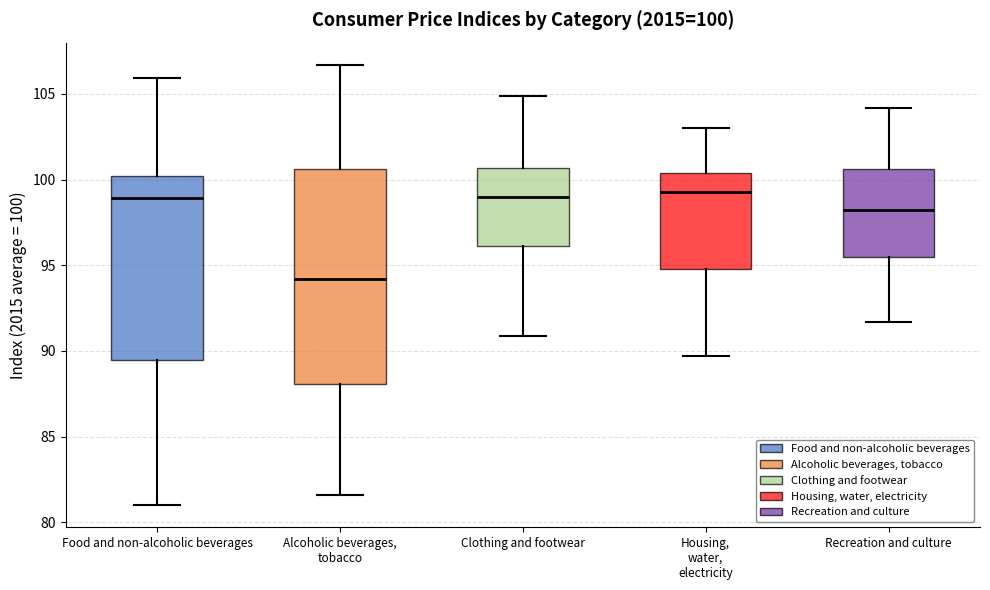

Comparing the boxes themselves (not the whiskers), which one is the tallest?

Alcoholic beverages, tobacco